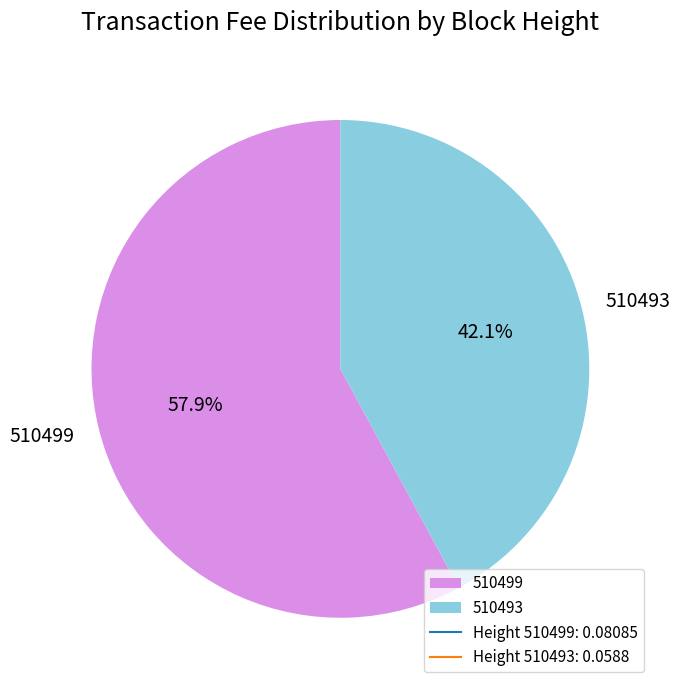

Does 510493 account for over 50% of the chart?

No